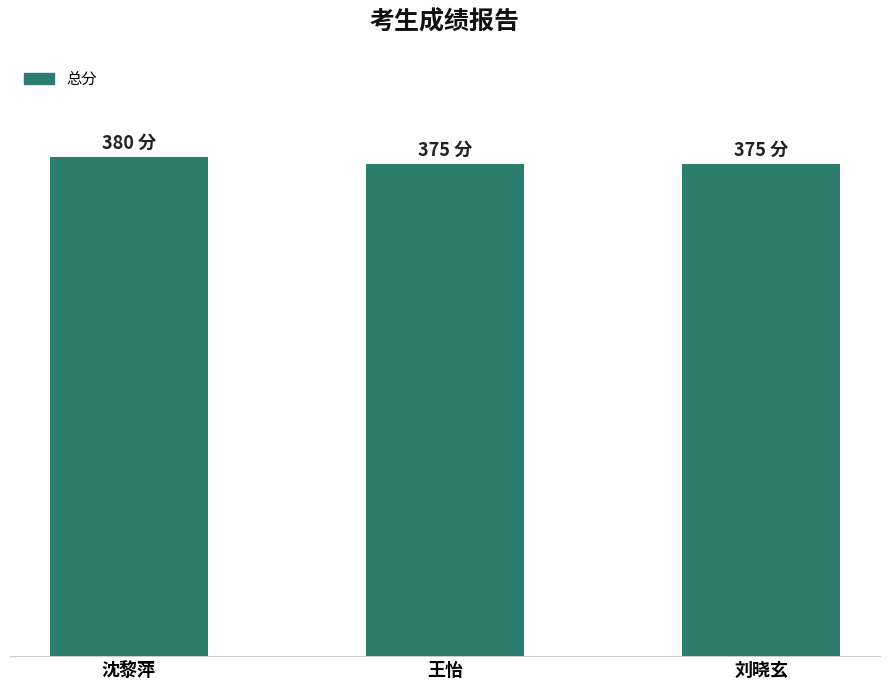

Are the bars horizontal?

No